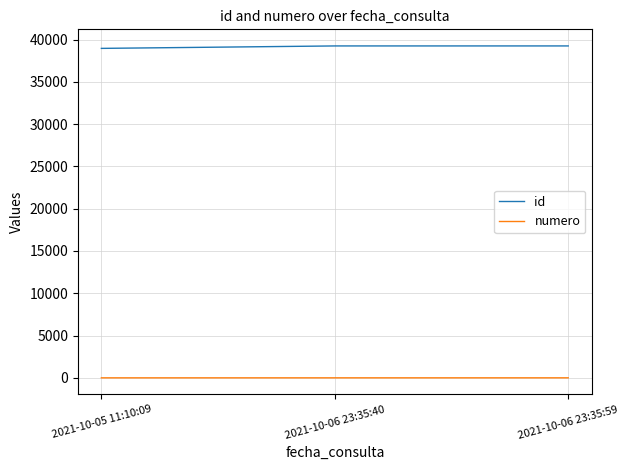

Which series has the largest total across all categories?

id